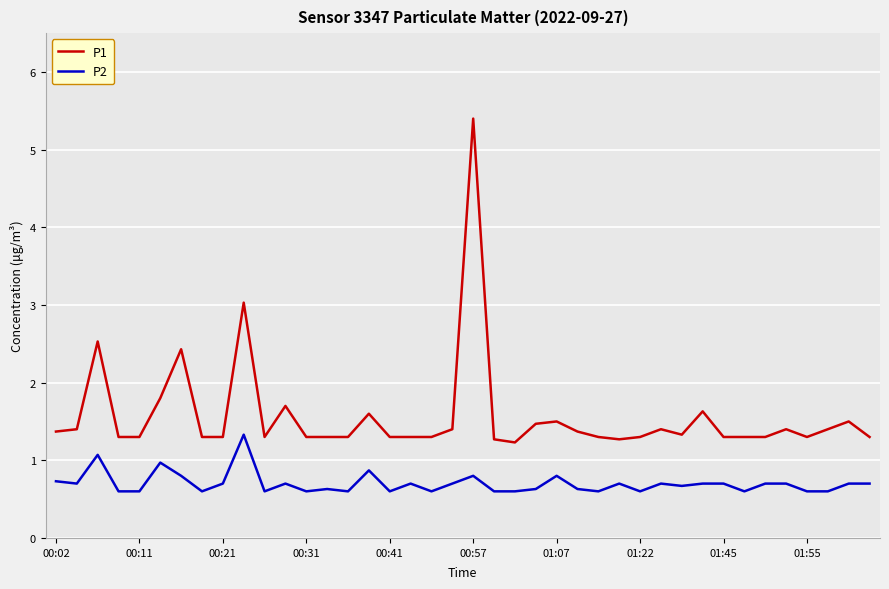

True or false: P1 has more than 0 points higher than both neighbors.

True